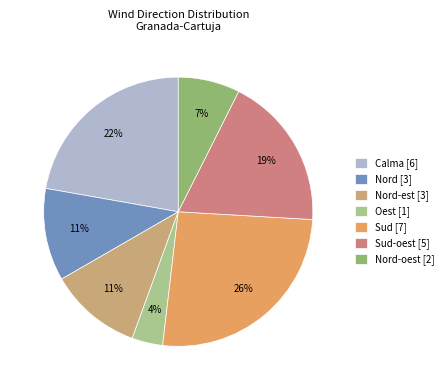

Is the sum of Sud [7] and Calma [6] greater than half?

No